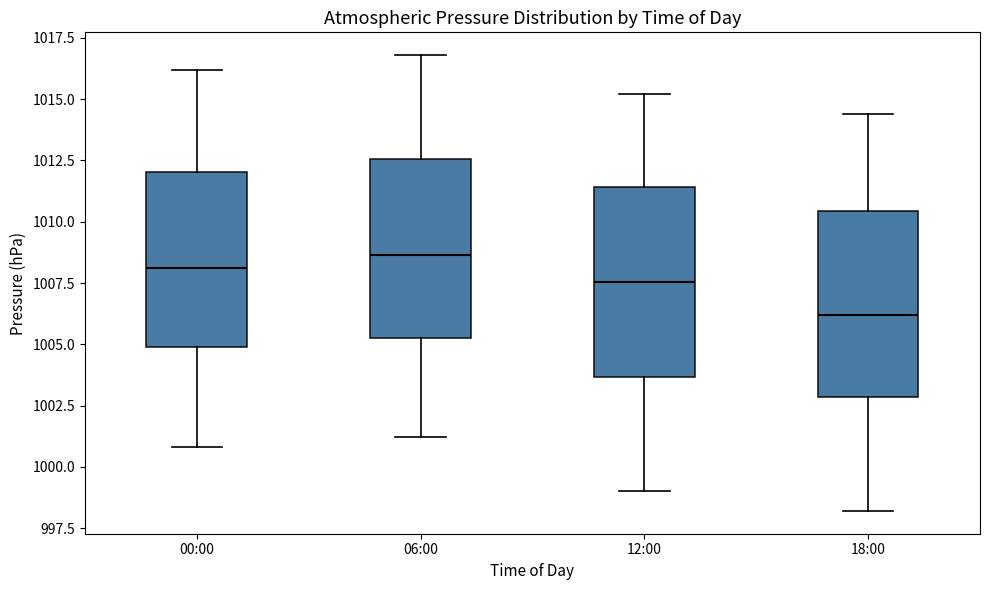

Reading left to right, read every box against the y-axis: the position of its median line, the range the box covers, and the ends of its whiskers. The values are not printed on the chart, so give them approximately, as read against the axis.

00:00: median 1008.0, box 1005.0 to 1012.0, whiskers 1001.0 to 1016.0
06:00: median 1008.5, box 1005.5 to 1012.5, whiskers 1001.0 to 1017.0
12:00: median 1007.5, box 1003.5 to 1011.5, whiskers 999.0 to 1015.0
18:00: median 1006.0, box 1003.0 to 1010.5, whiskers 998.0 to 1014.5